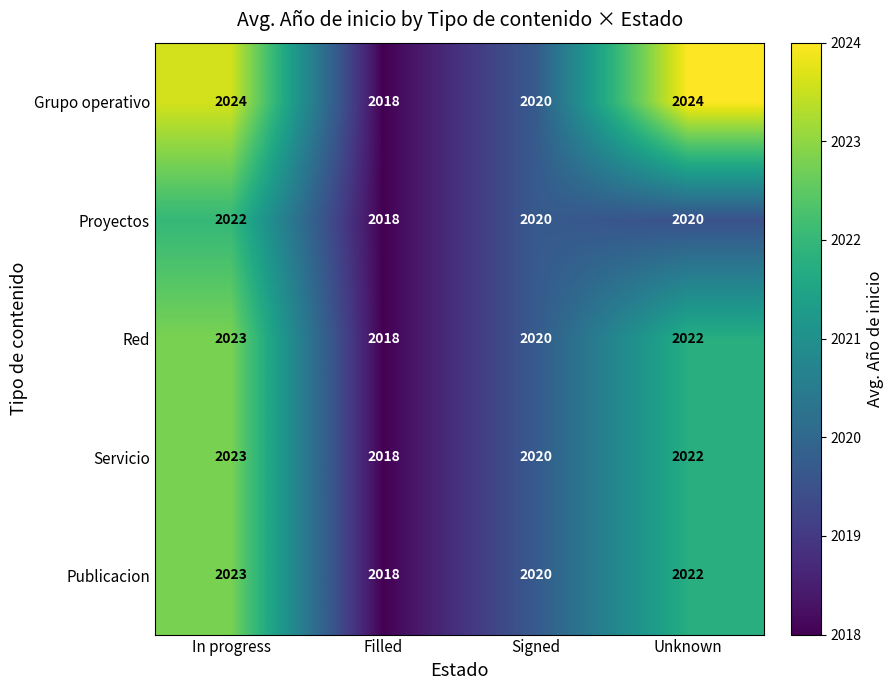

List the labels in order of Servicio value, largest first.

In progress, Unknown, Signed, Filled